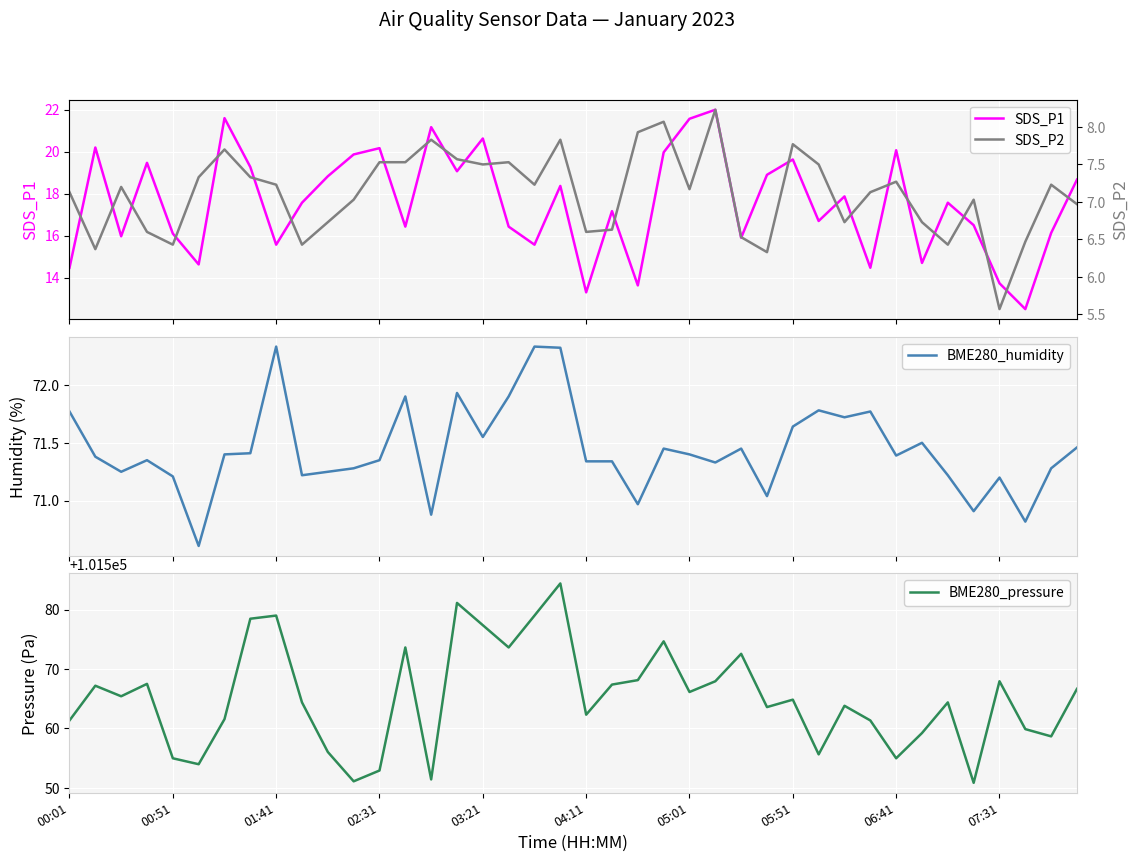

Read the SDS_P2 value at 22.

7.9